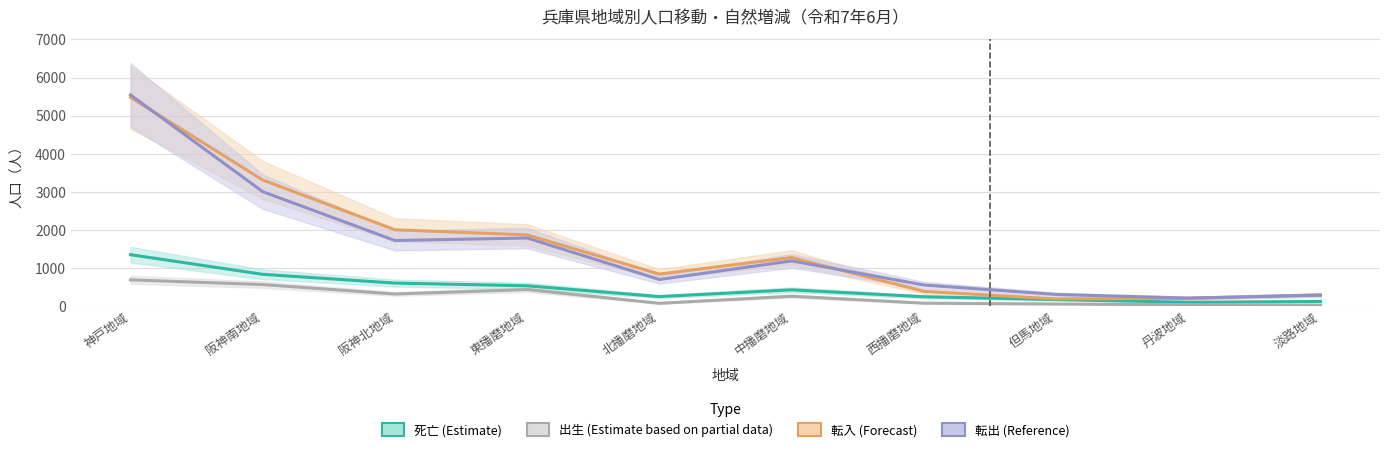

Reading left to right, transcribe all the data shown in this chart.

死亡: 1357	842	612	541	258	435	254	180	110	130
出生: 697	573	326	443	82	268	85	63	43	33
転入: 5483	3315	2010	1875	849	1282	395	198	212	301
転出: 5546	3009	1728	1794	706	1194	562	314	219	297